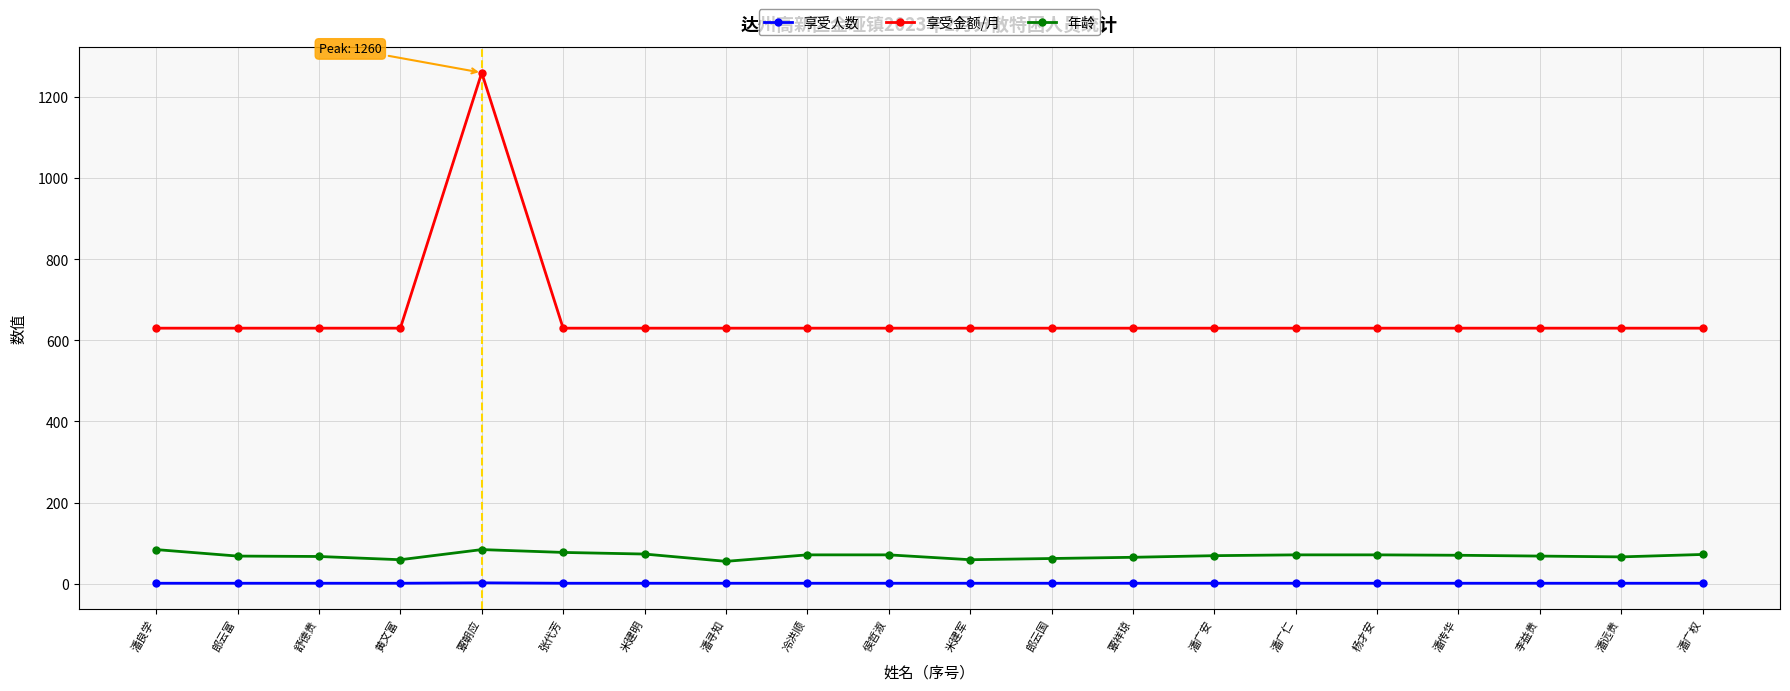

How many series are shown in this chart?

3